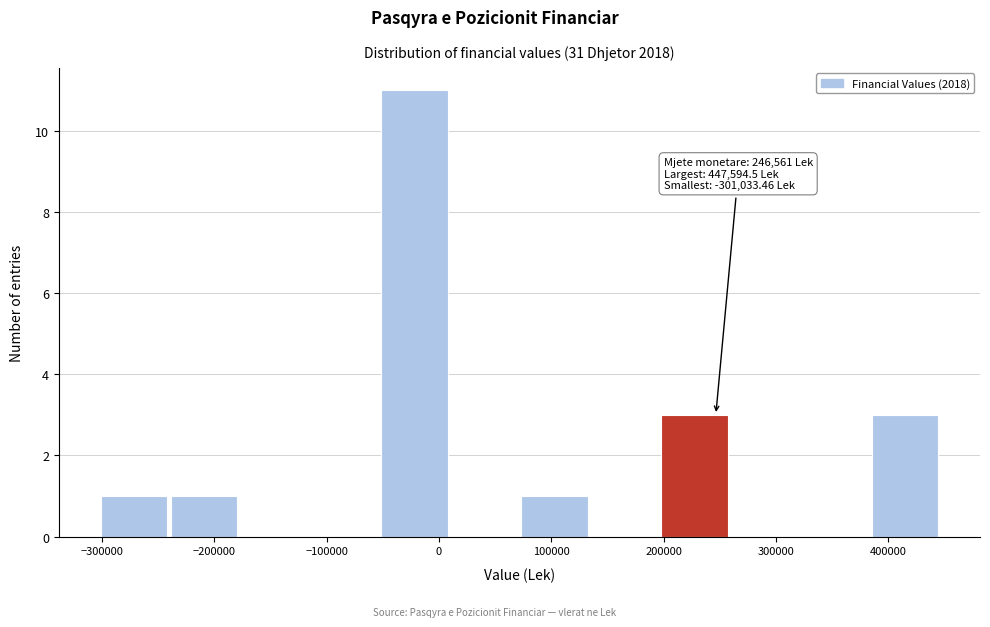

Over which range of the x-axis is the bar tallest?

-50000 to 10000